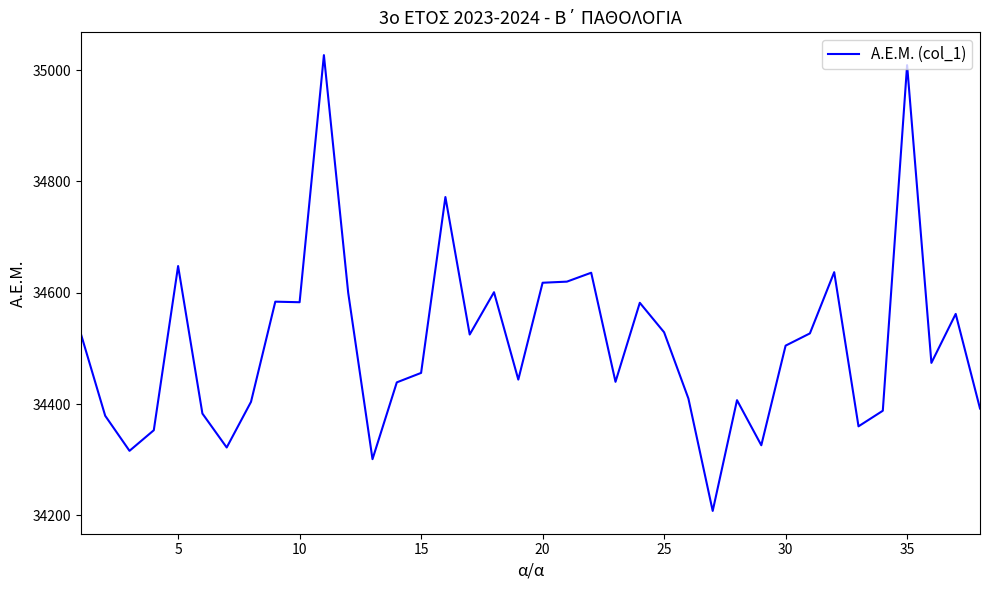

What is the maximum value shown in the chart?

35027